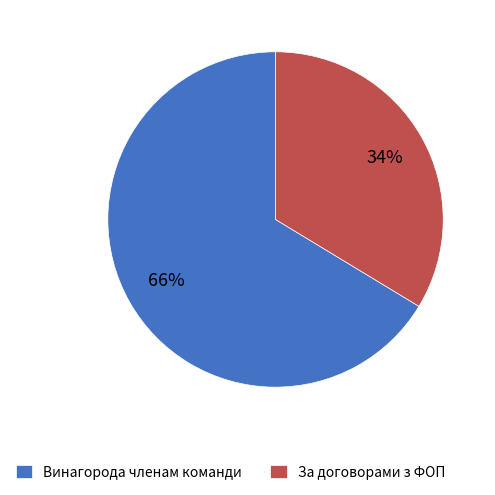

Which has a higher value, Винагорода членам команди or За договорами з ФОП?

Винагорода членам команди